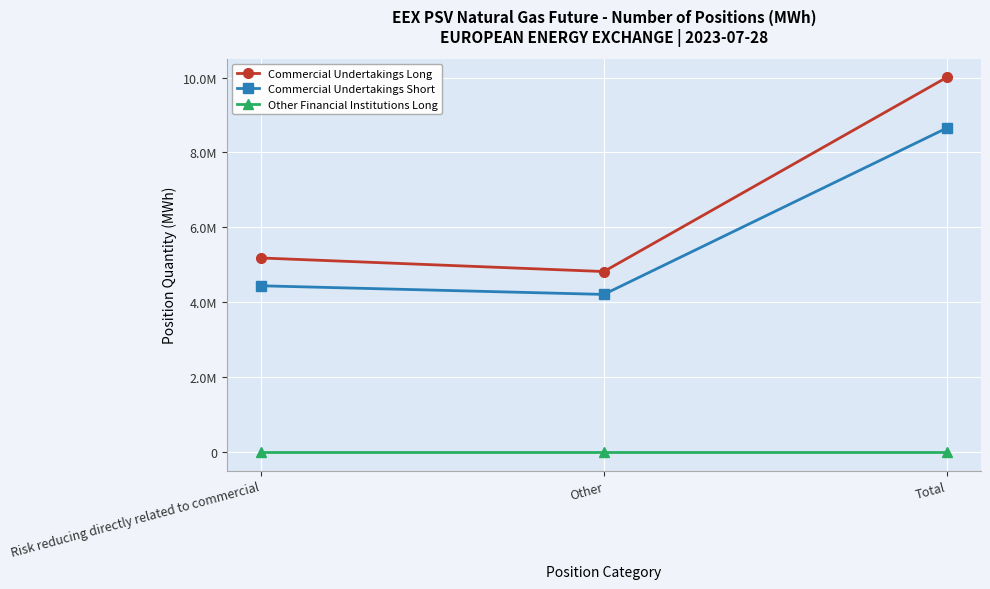

Does the chart have visible grid lines?

Yes